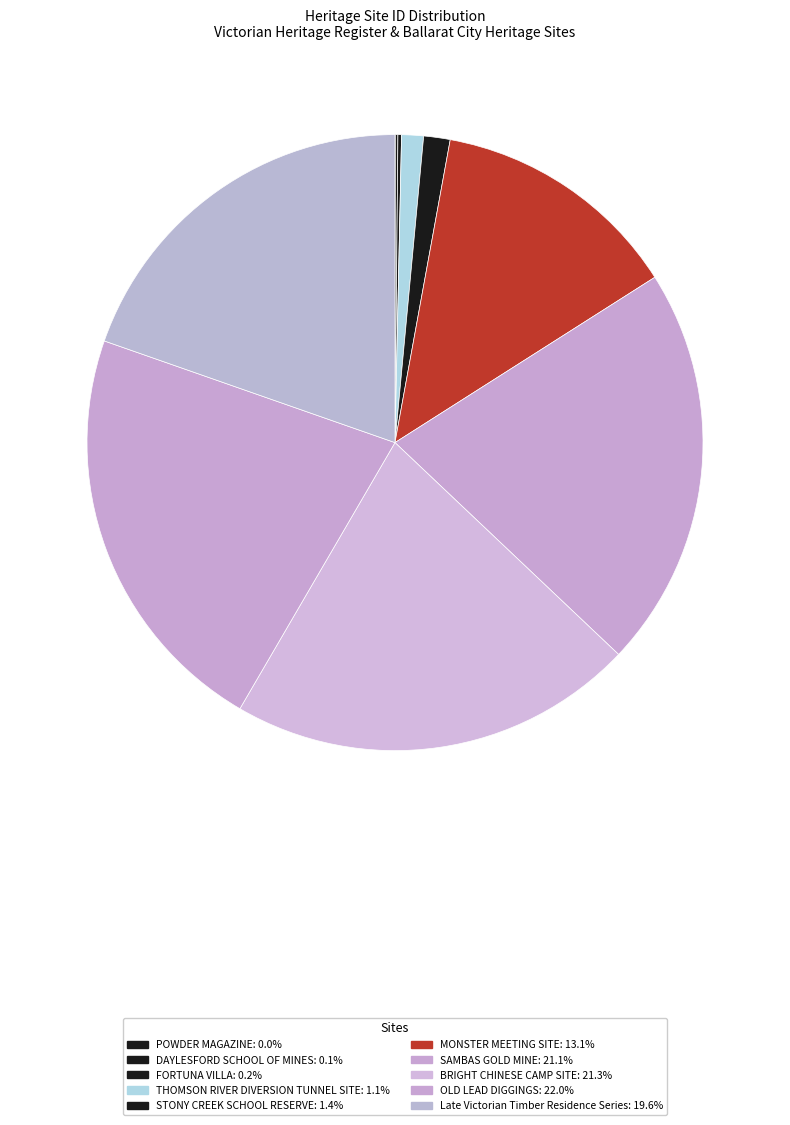

What is the change in value from BRIGHT CHINESE CAMP SITE to Late Victorian Timber Residence Series?

-15804